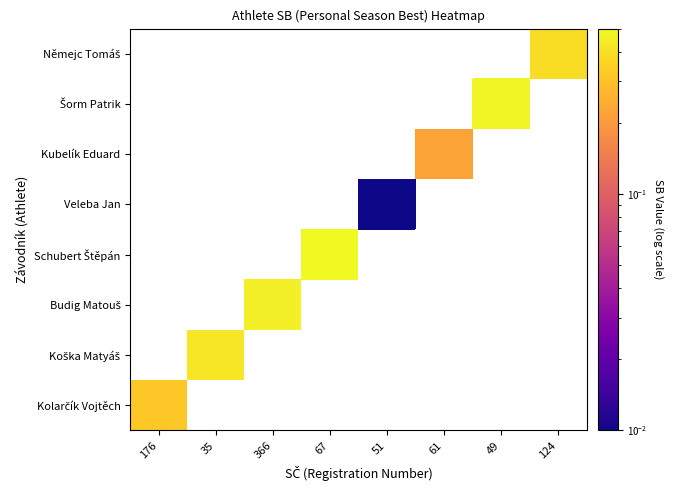

Which label corresponds to the largest value in the chart?

67